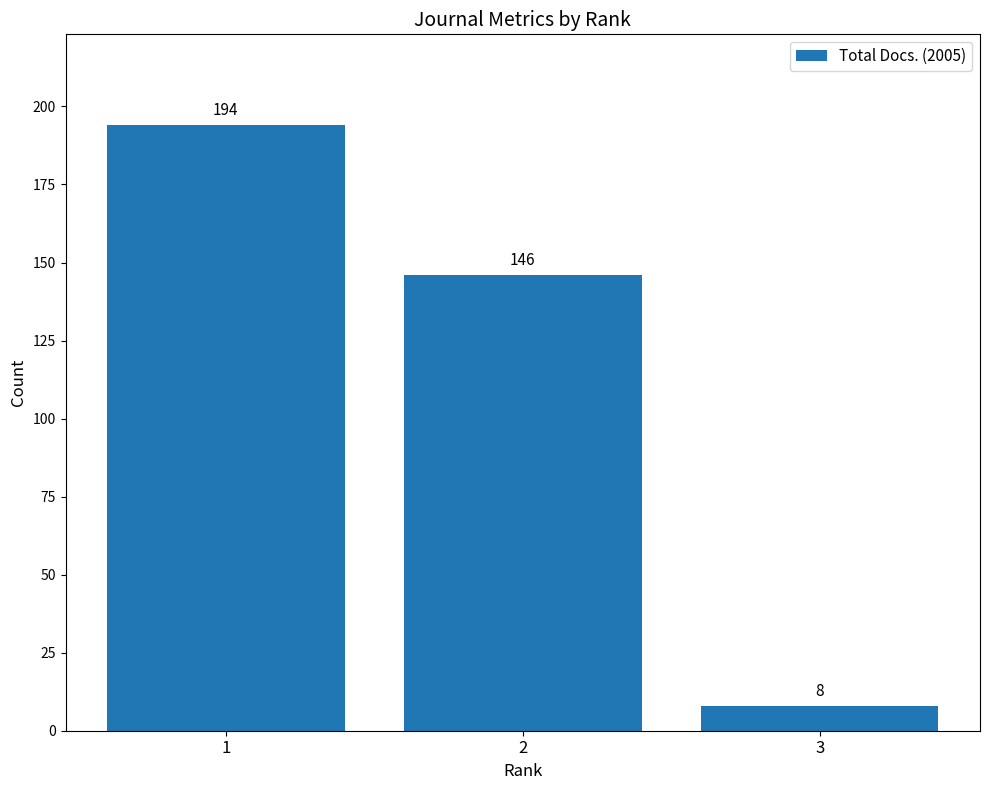

What is the average value?

116